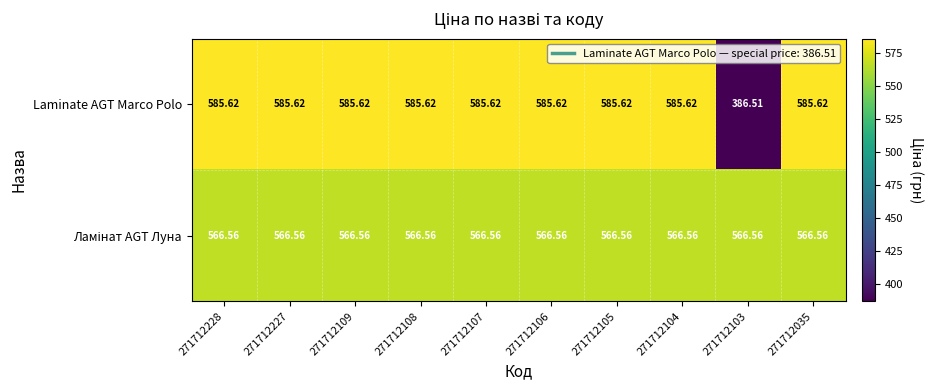

At how many categories does at least one series exceed 412?

10